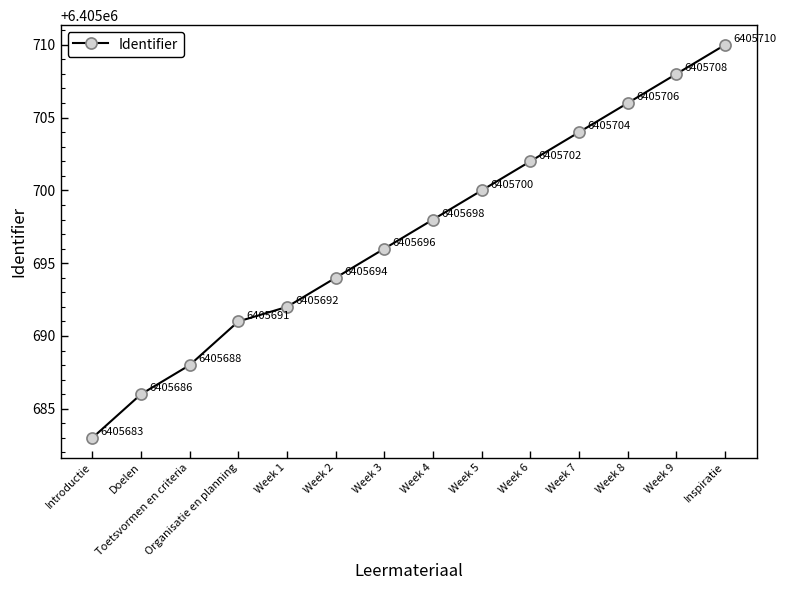

Count the number of categories in the chart.

14